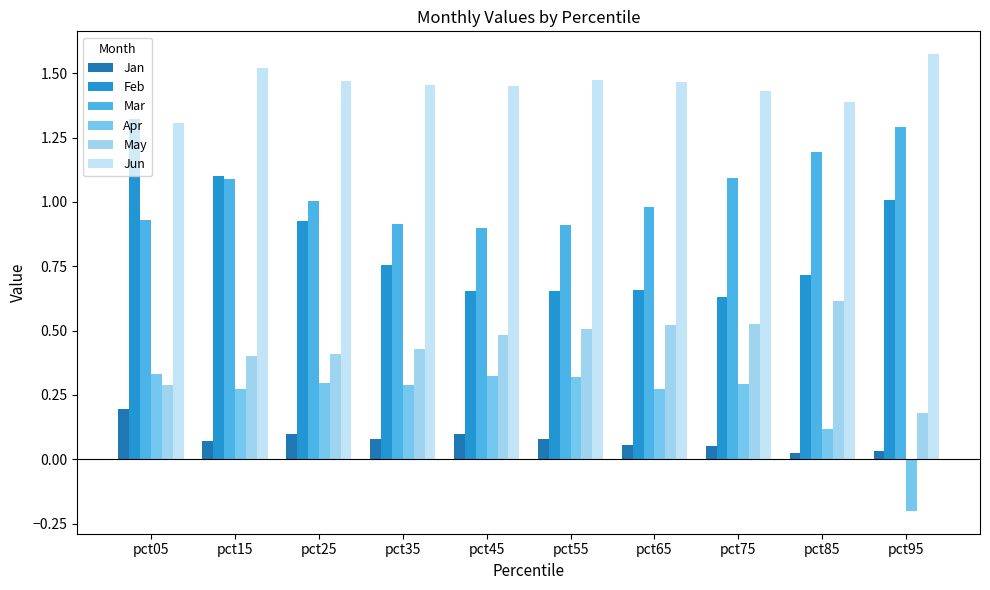

Which series has the widest spread of values?

Feb